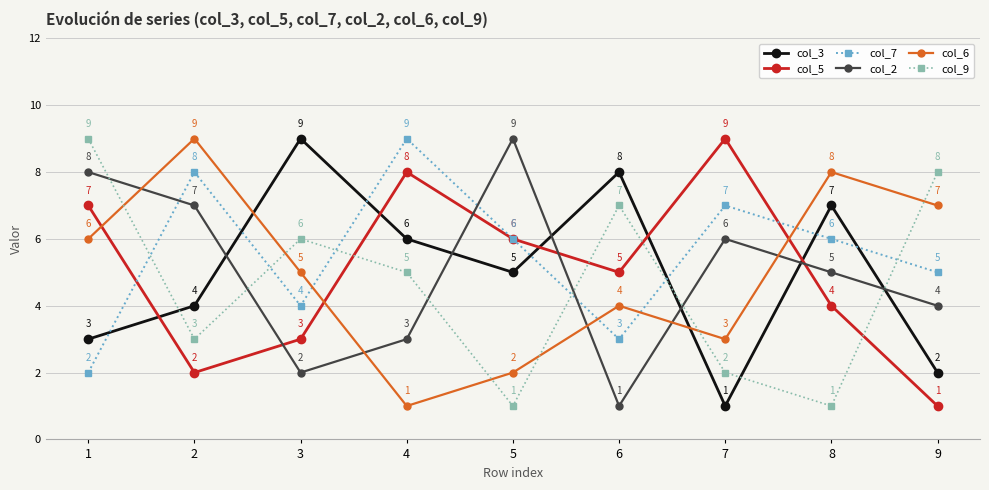

What is the difference between the highest and lowest values at 2?

7